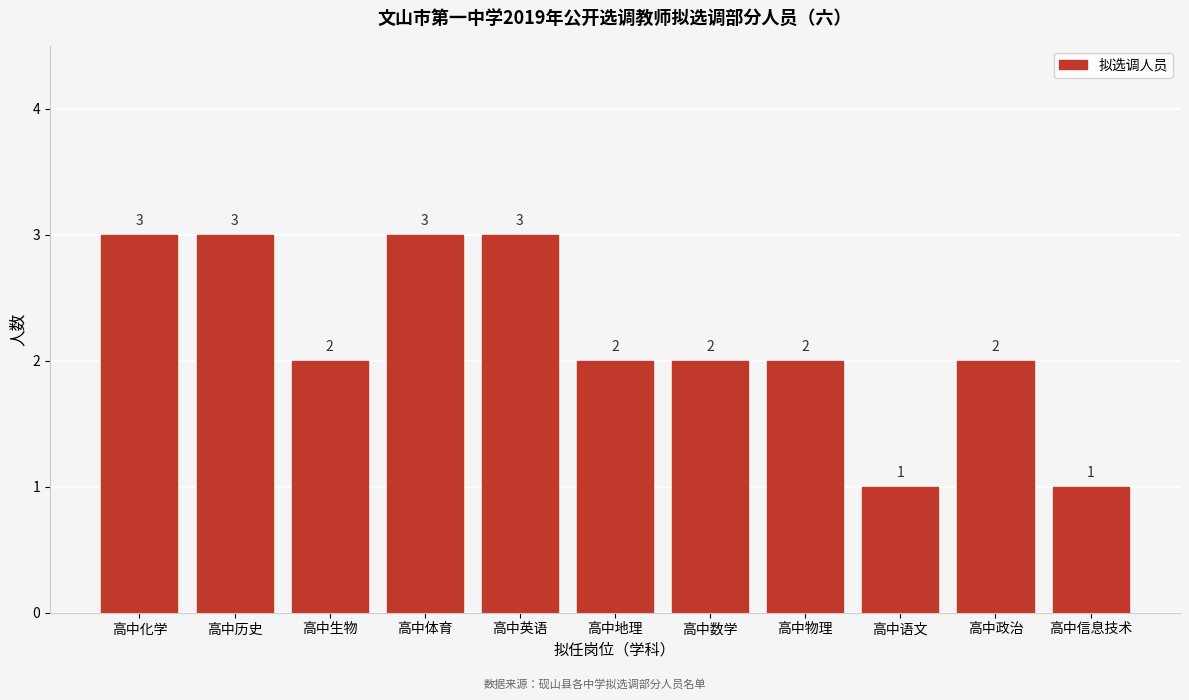

Reading right to left, transcribe all the data shown in this chart.

高中信息技术=1	高中政治=2	高中语文=1	高中物理=2	高中数学=2	高中地理=2	高中英语=3	高中体育=3	高中生物=2	高中历史=3	高中化学=3